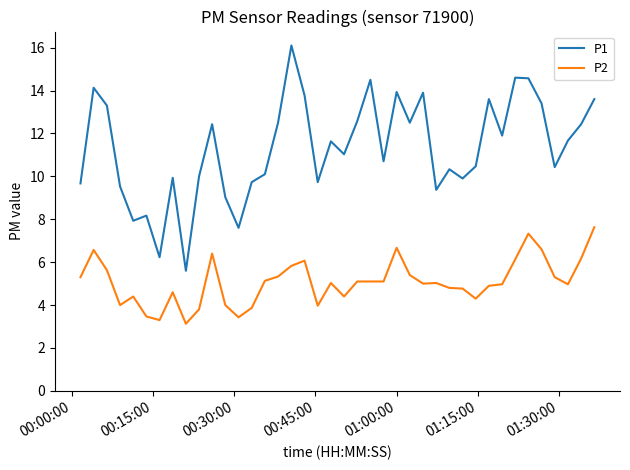

Rank the series by their average value, from lowest to highest.

P2, P1